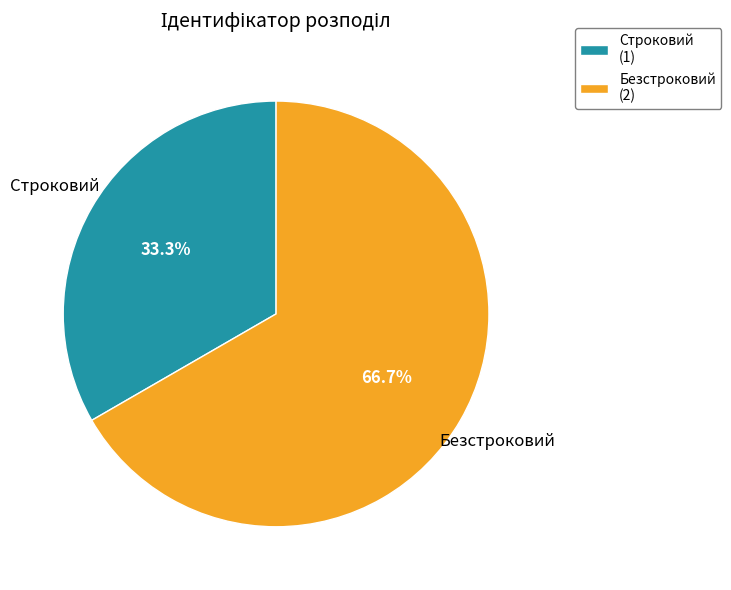

To the nearest percent, what is the combined percentage of Безстроковий and Строковий?

100%